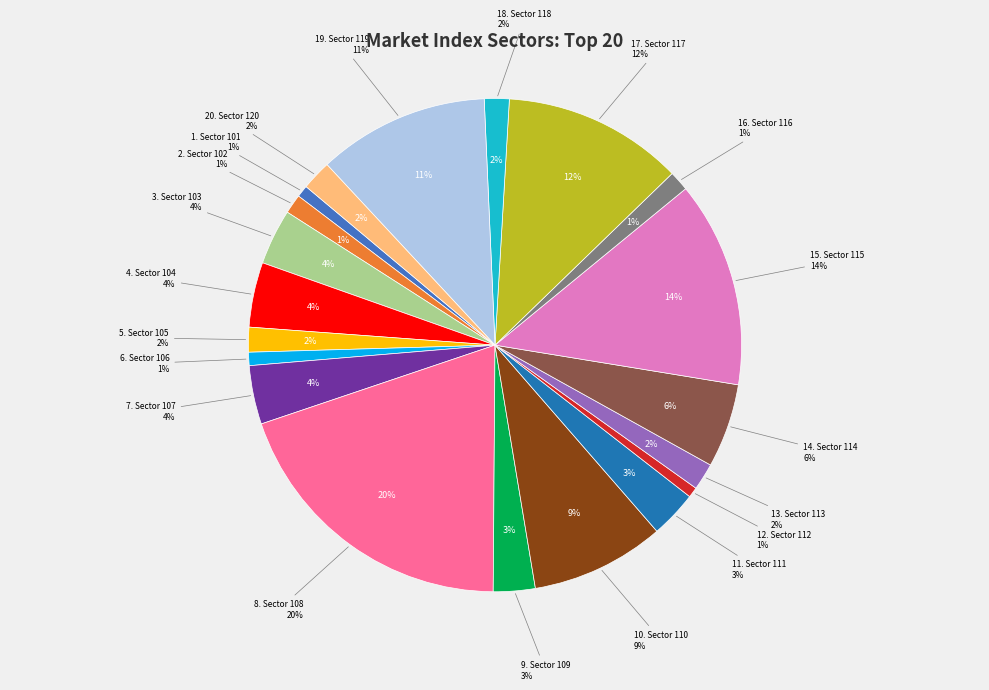

Count the number of slices in the pie.

20